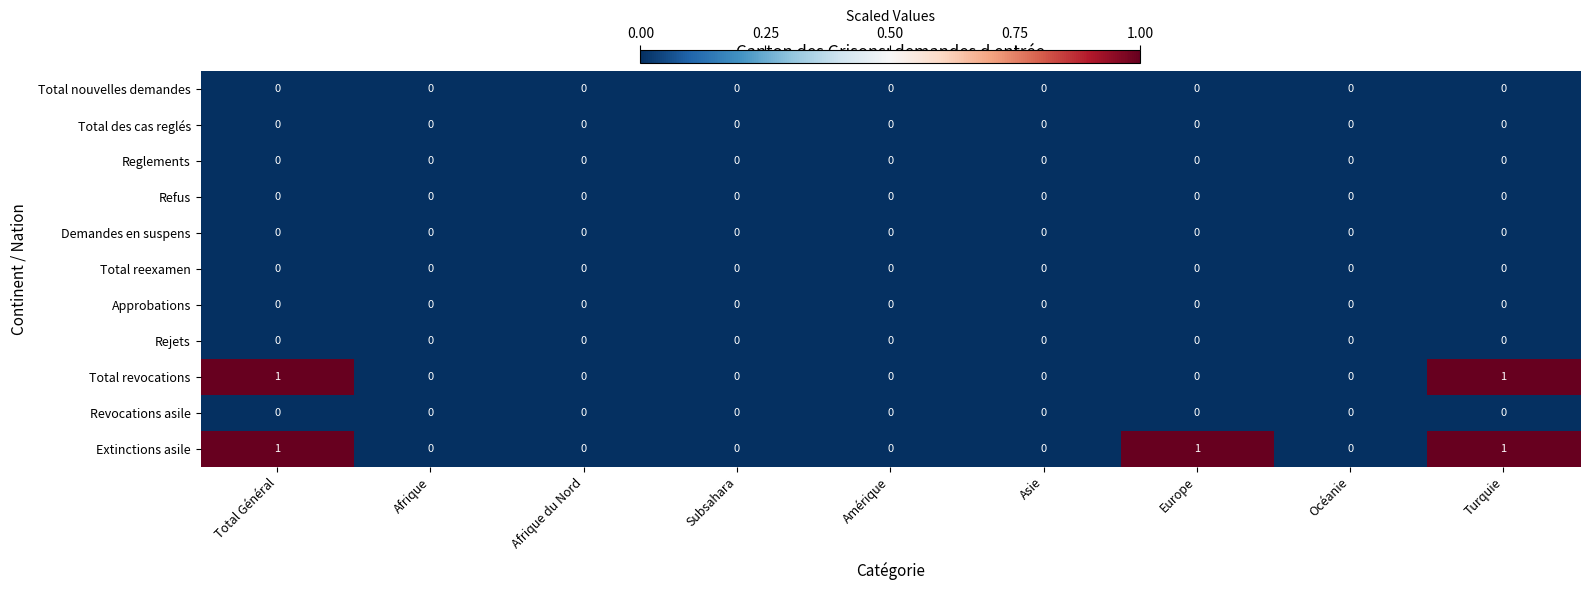

The value of Total nouvelles demandes at Europe is 0. True or false?

True